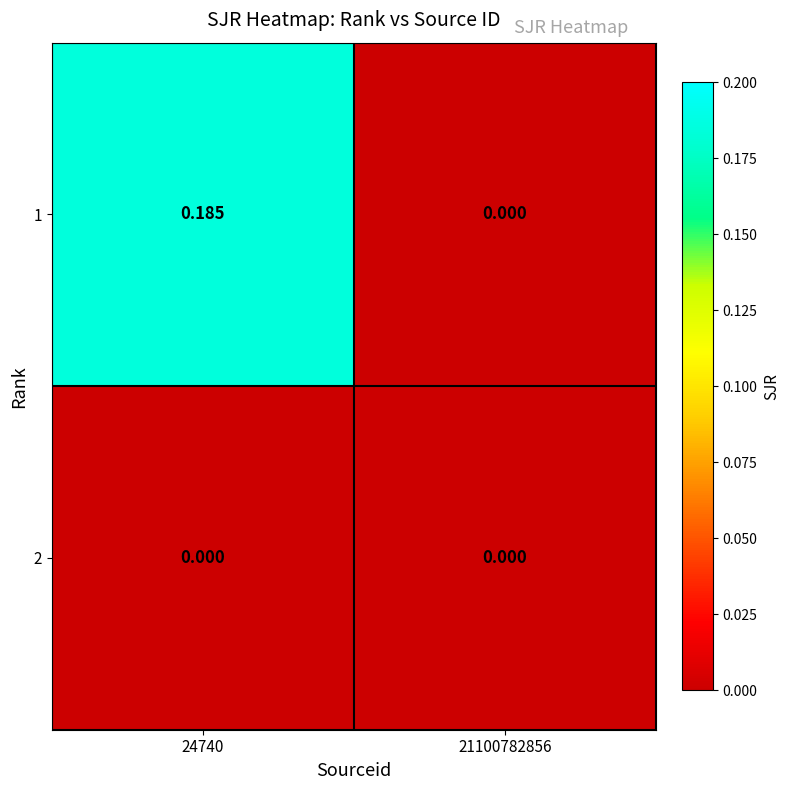

Is the value of 2 at 21100782856 greater than the value of 1 at 24740?

No